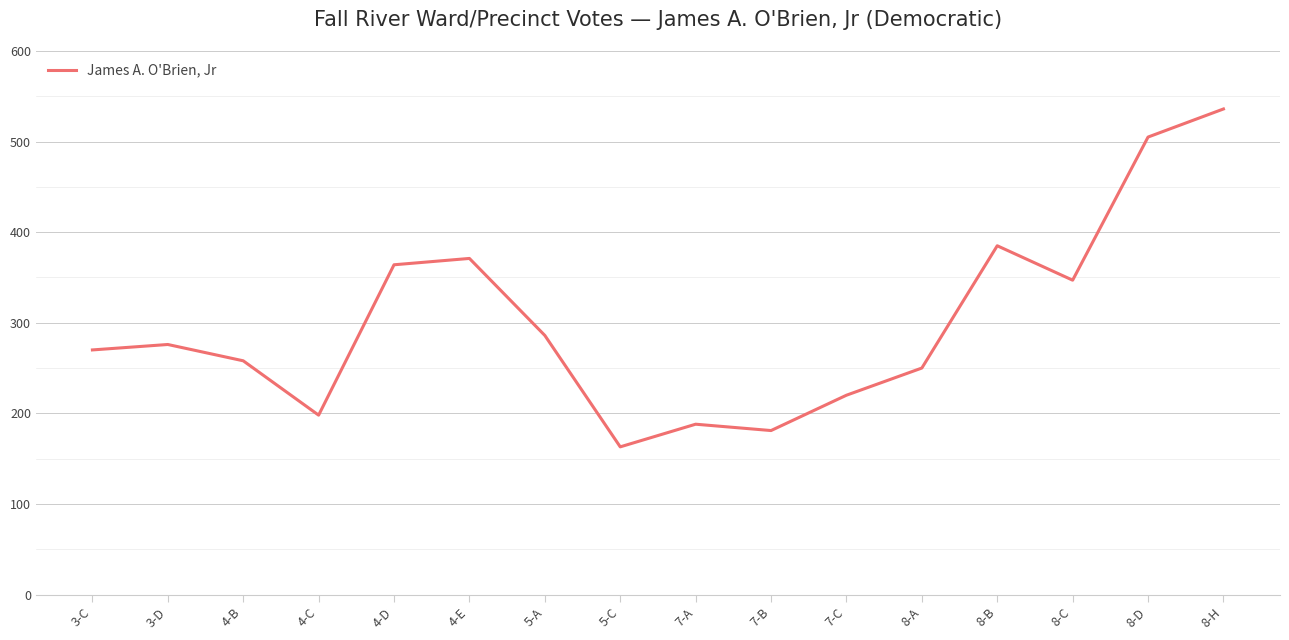

Reading left to right, what are all the values shown in this chart?

270	276	258	198	364	371	286	163	188	181	220	250	385	347	505	536